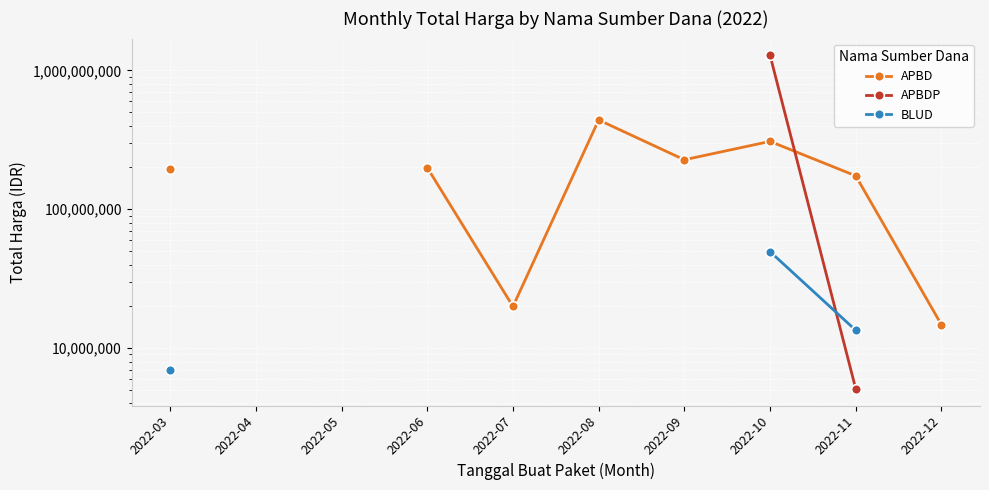

True or false: APBD and BLUD intersect in this chart.

False